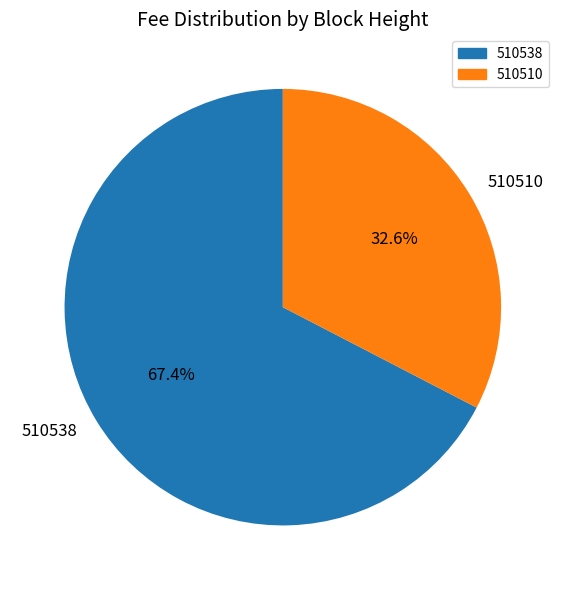

To the nearest percent, what is the average slice percentage?

50%